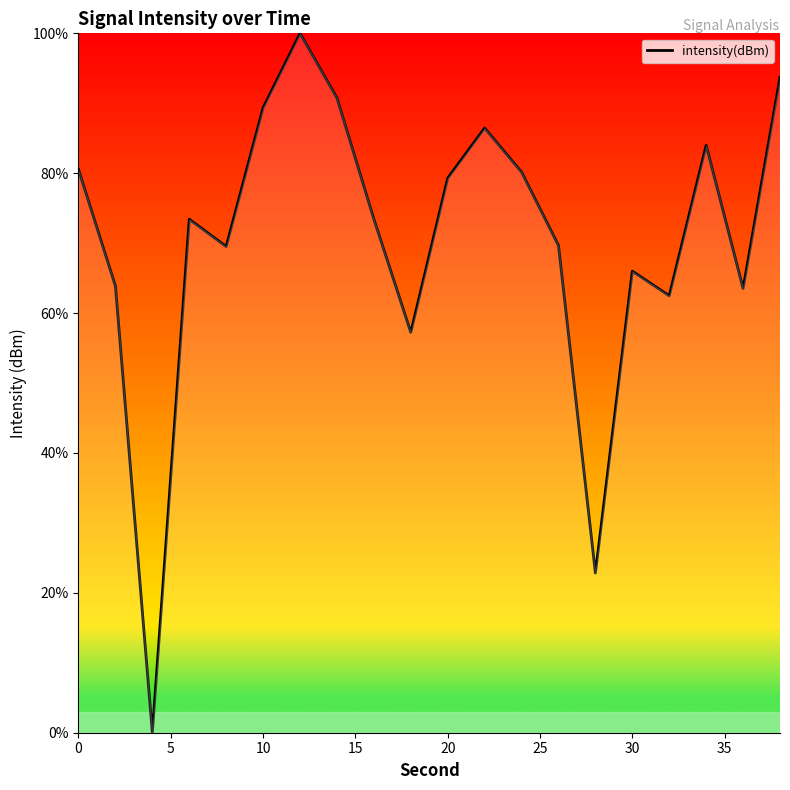

What is the difference between the maximum and minimum values?

100.0